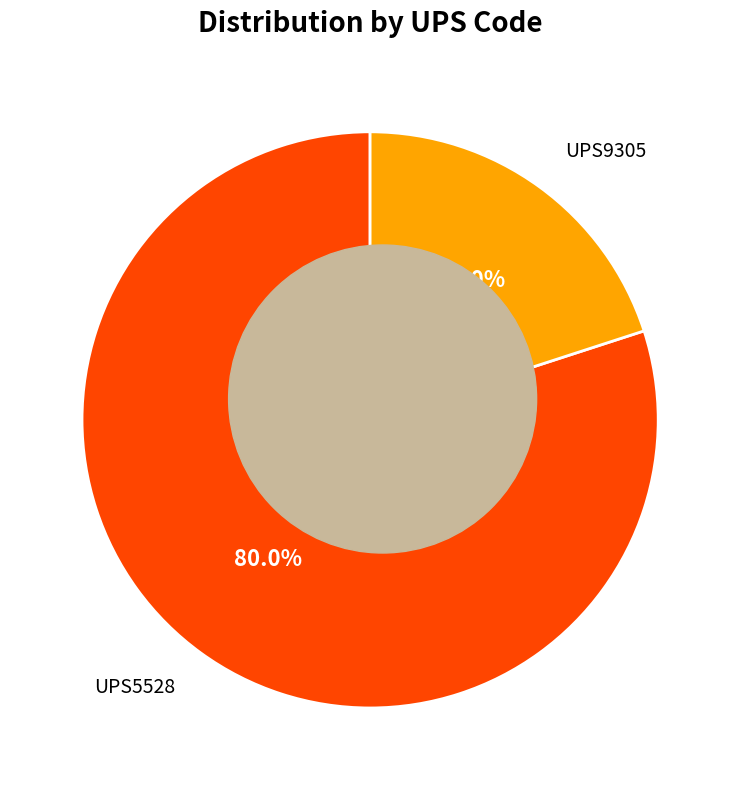

Does UPS9305 account for over 50% of the chart?

No